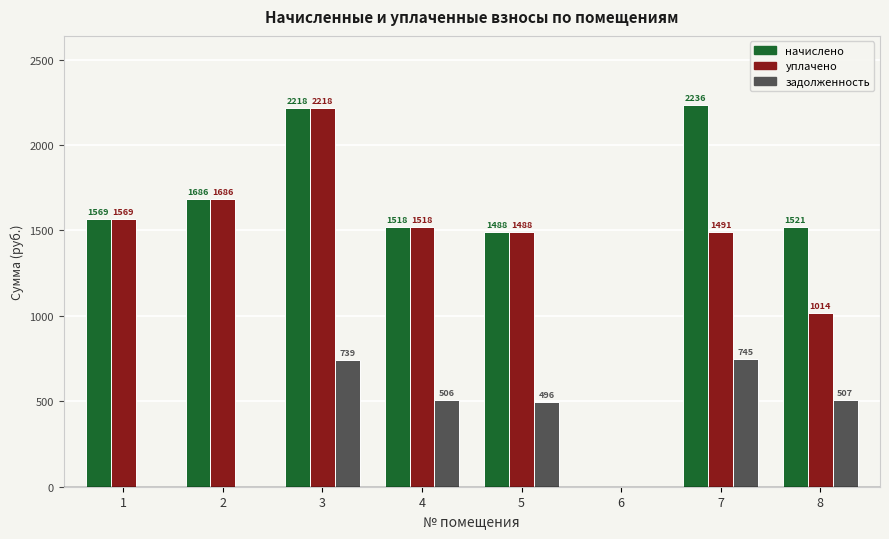

What is the sum of the задолженность values at 8 and 4?

1013.0